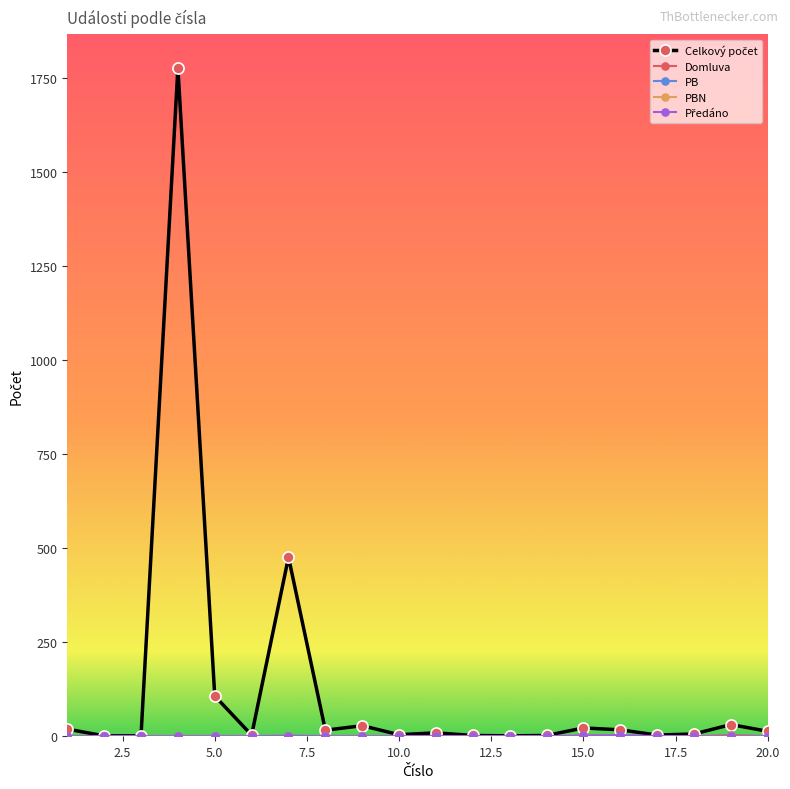

At how many categories does at least one series exceed 87?

3